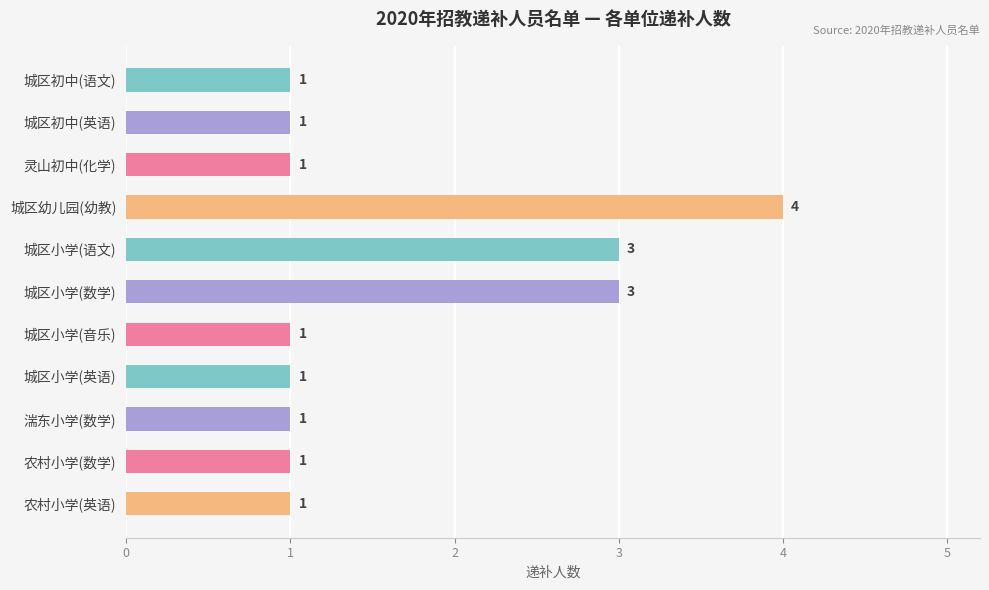

Are the bars grouped side by side (vs. stacked)?

No